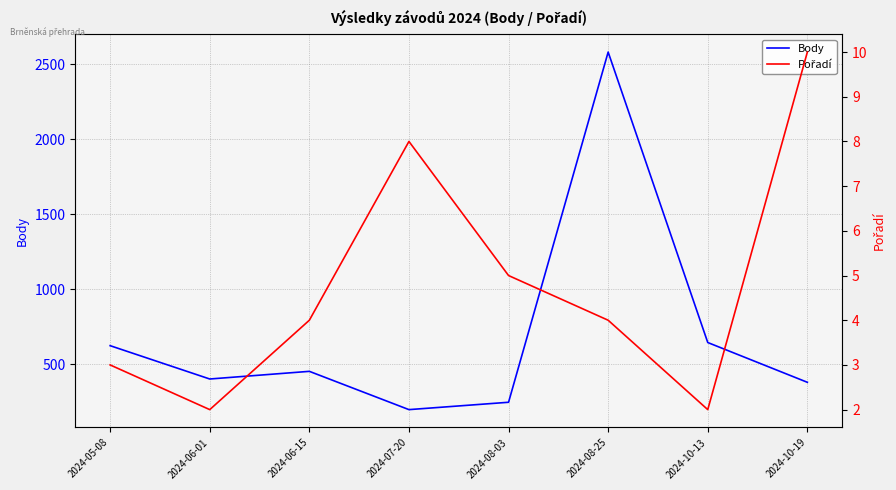

What is the greatest value displayed?

2580